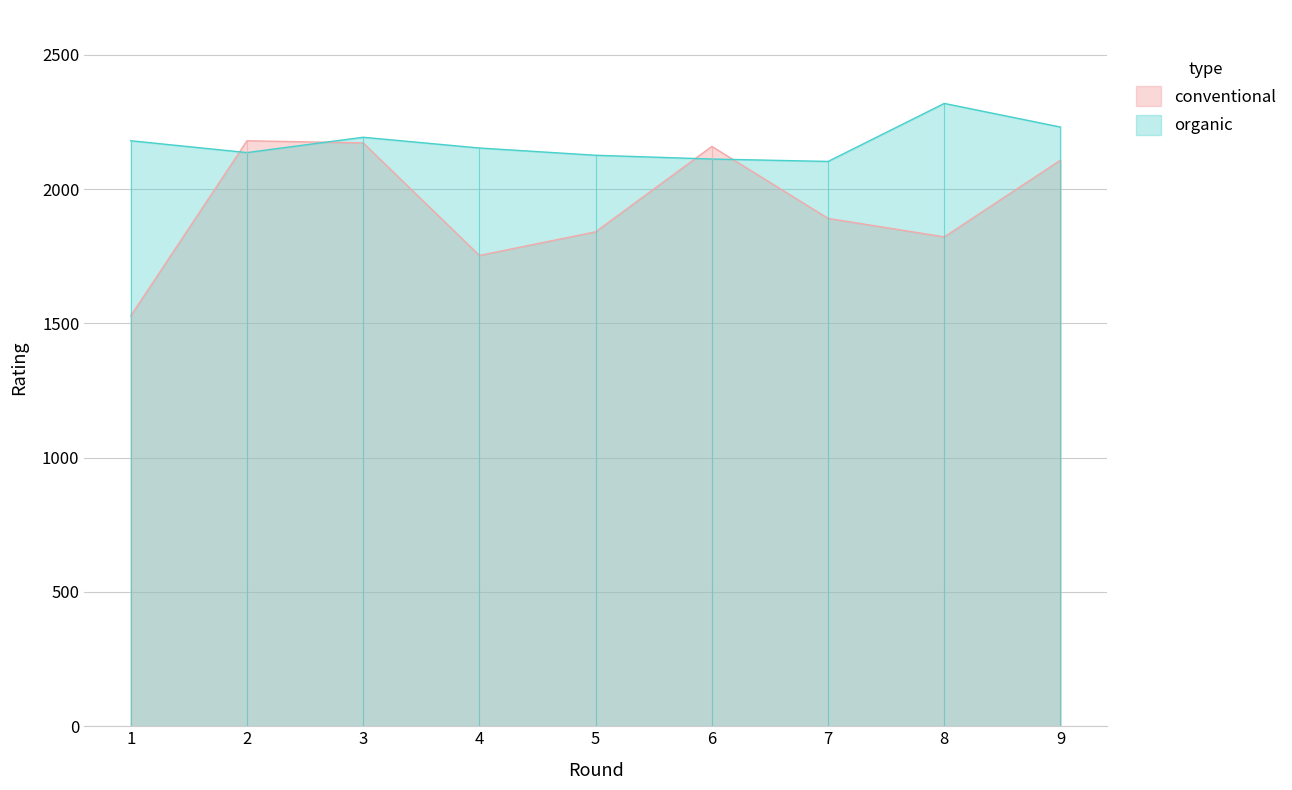

Rank the series by their average value, from lowest to highest.

conventional, organic